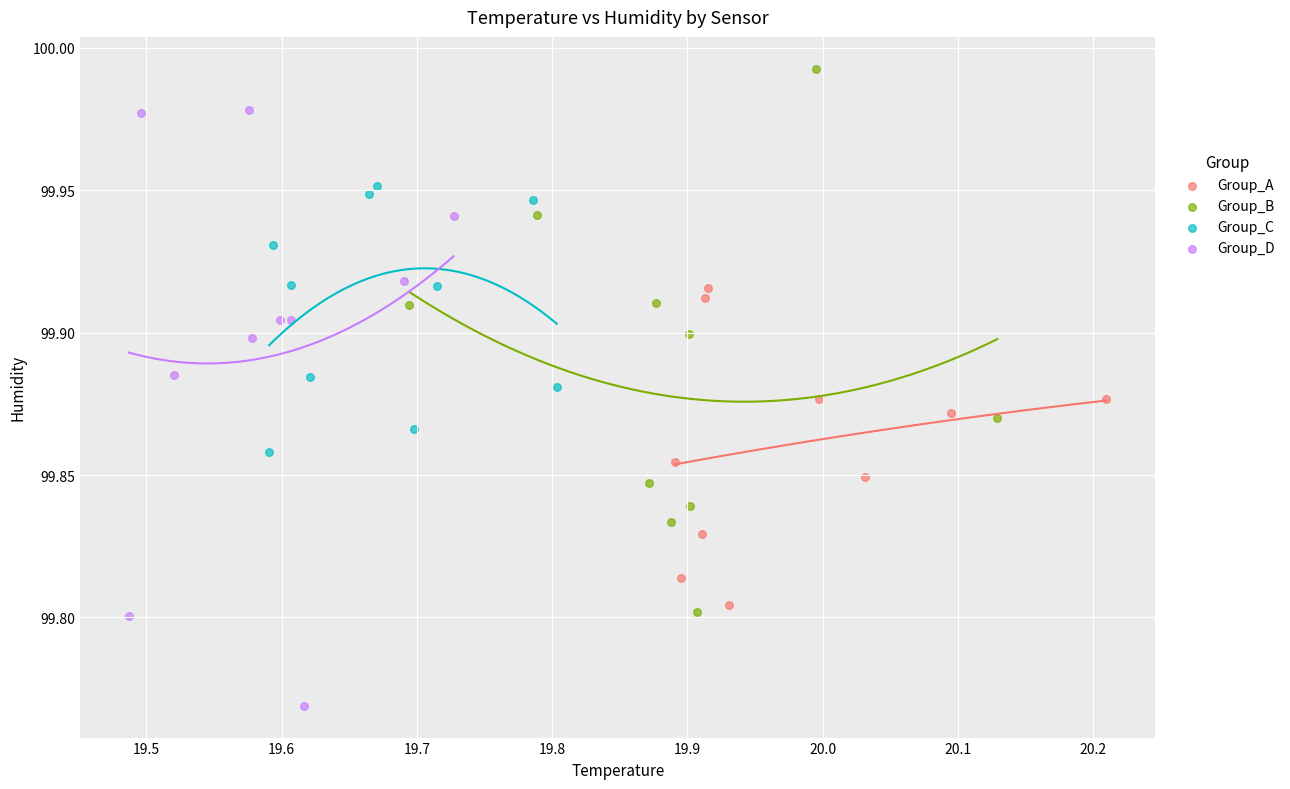

Which series reaches the maximum Y coordinate?

Group_B